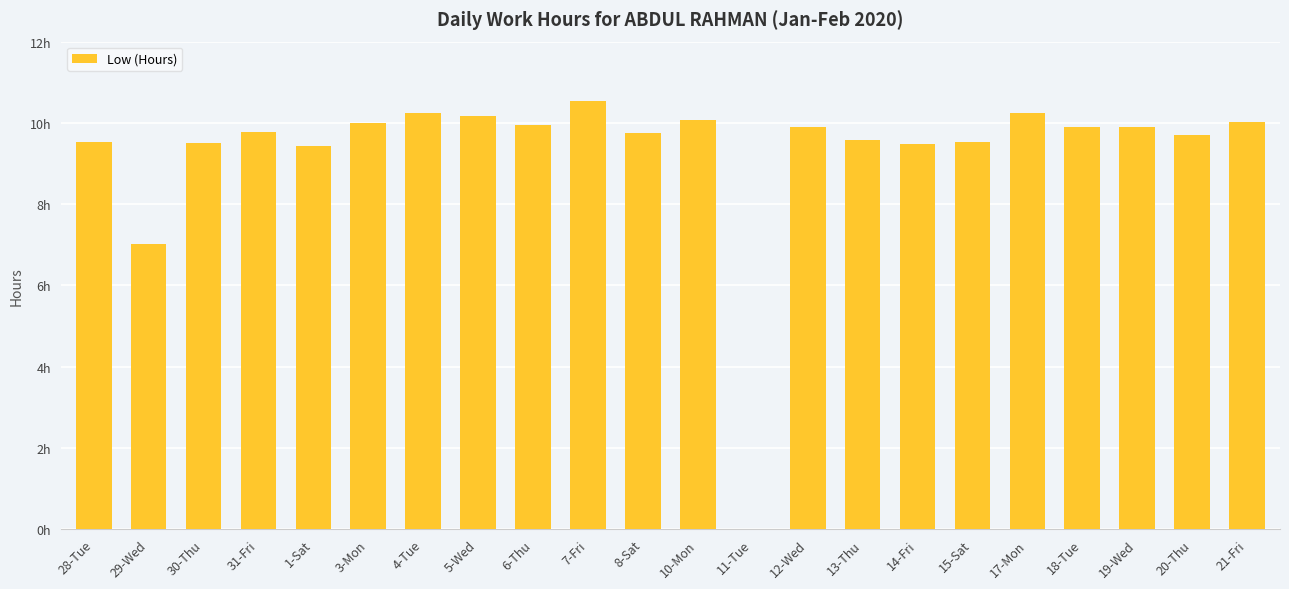

At which category does the chart reach its peak across all series?

7-Fri